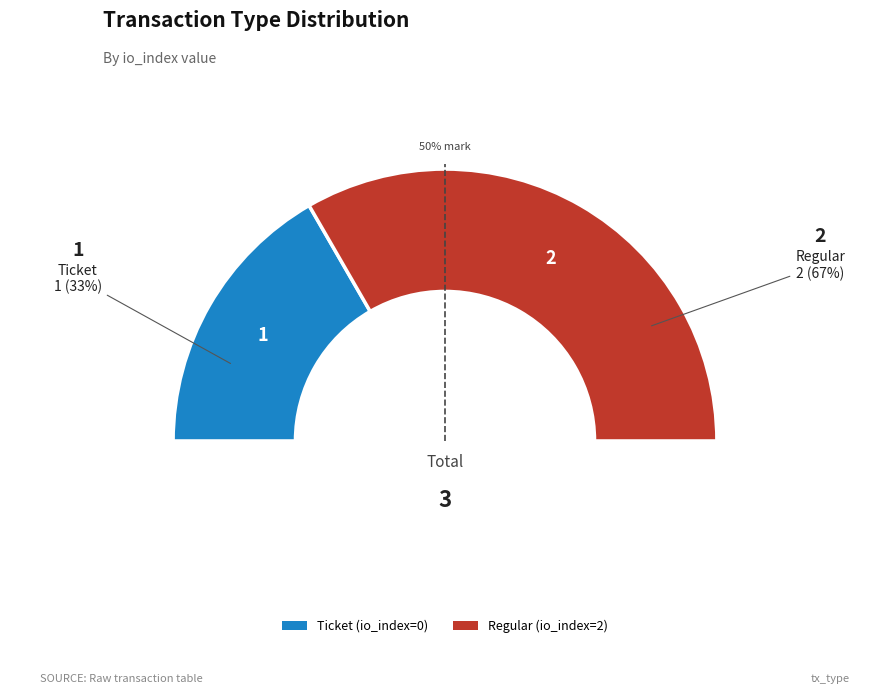

What is the smallest slice in the pie chart?

Ticket (io_index=0)